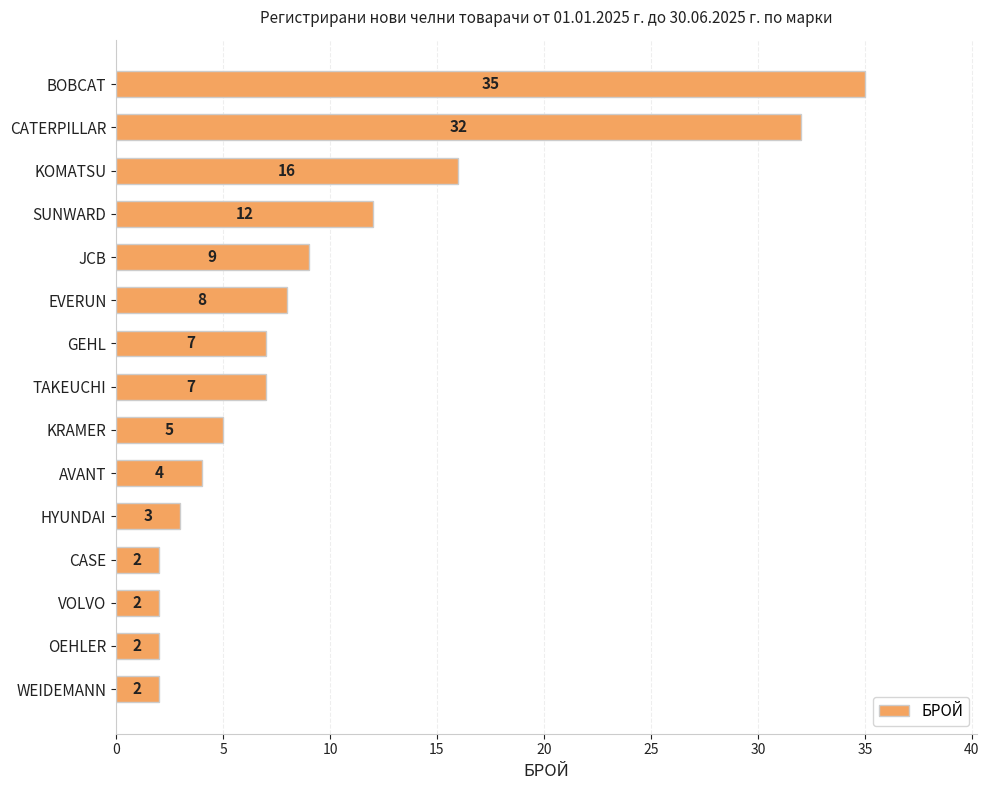

Where is the data nearest to the value 18?

KOMATSU